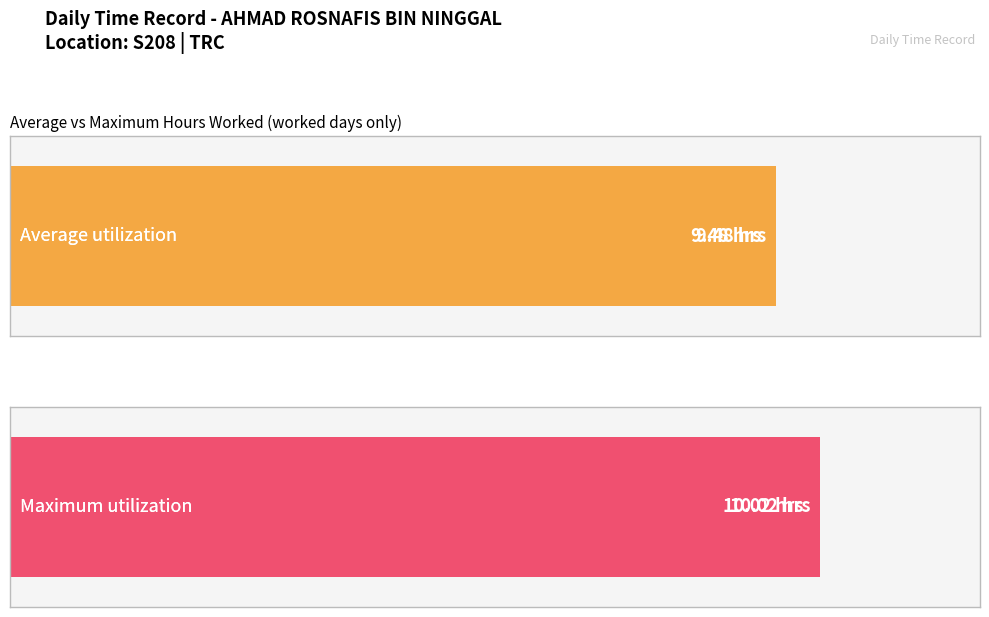

What is the maximum value shown in the chart?

10.0